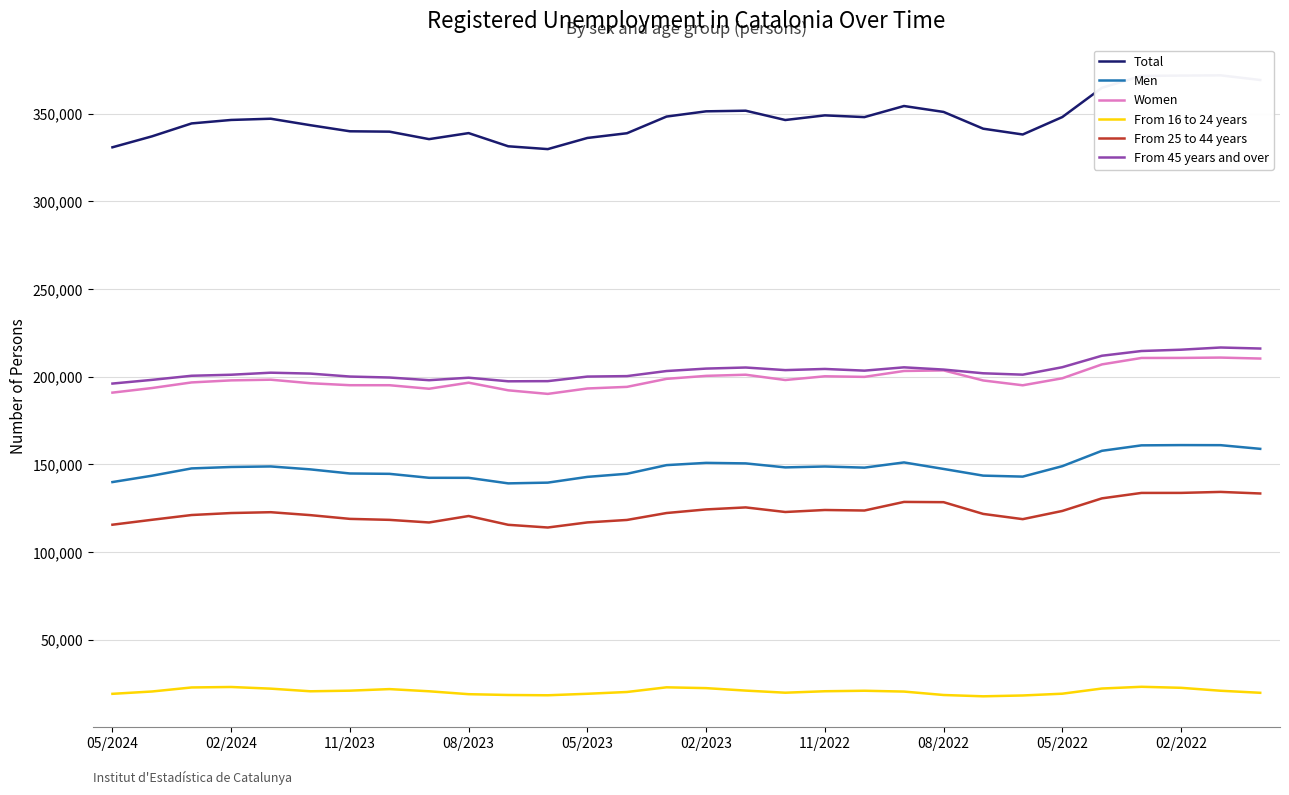

True or false: From 16 to 24 years and From 45 years and over cross at least once.

False